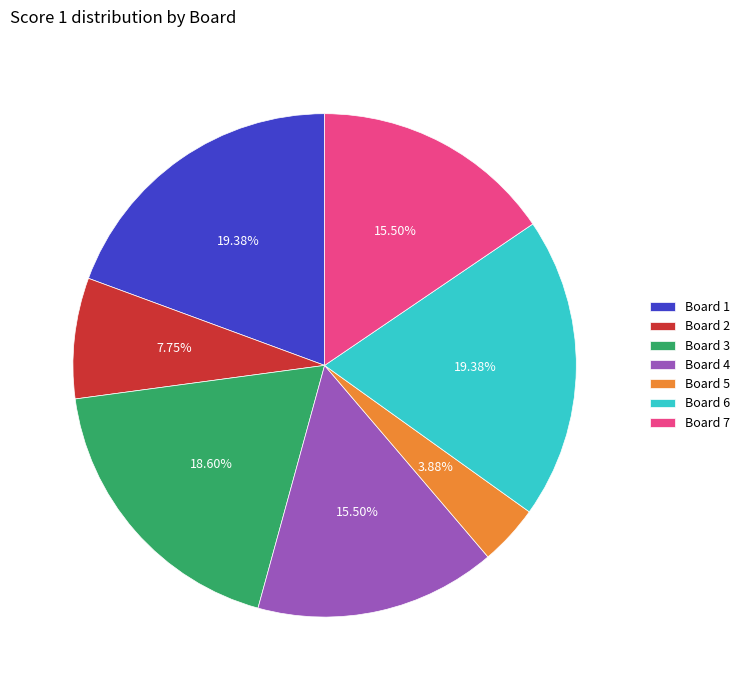

Approximately how many times larger is the value at Board 1 compared to Board 5?

5.0